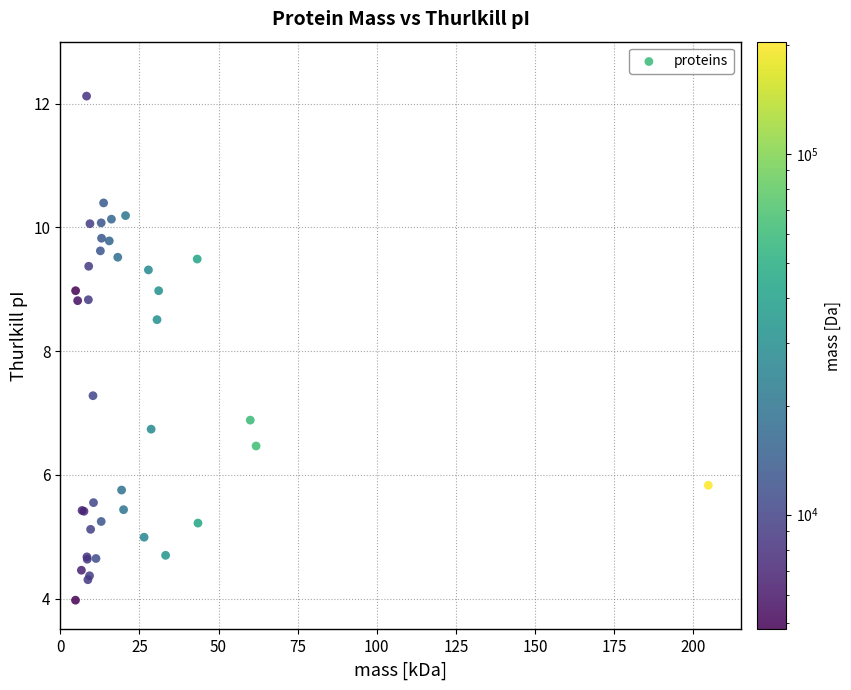

What Y value in the scatter plot is closest to 8?

8.5